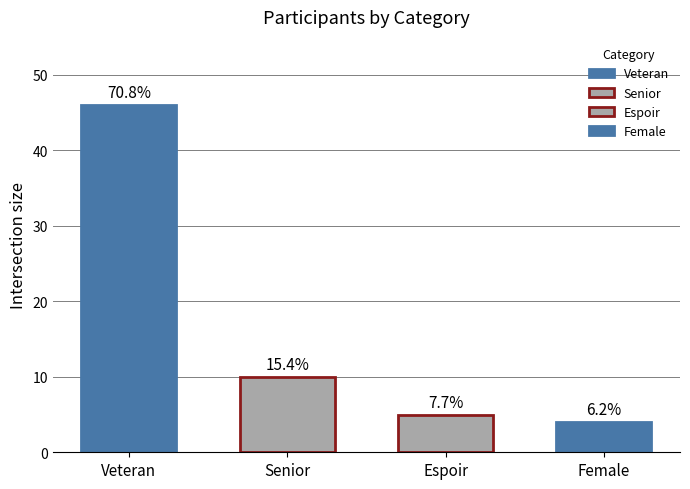

What is the minimum value shown in the chart?

4